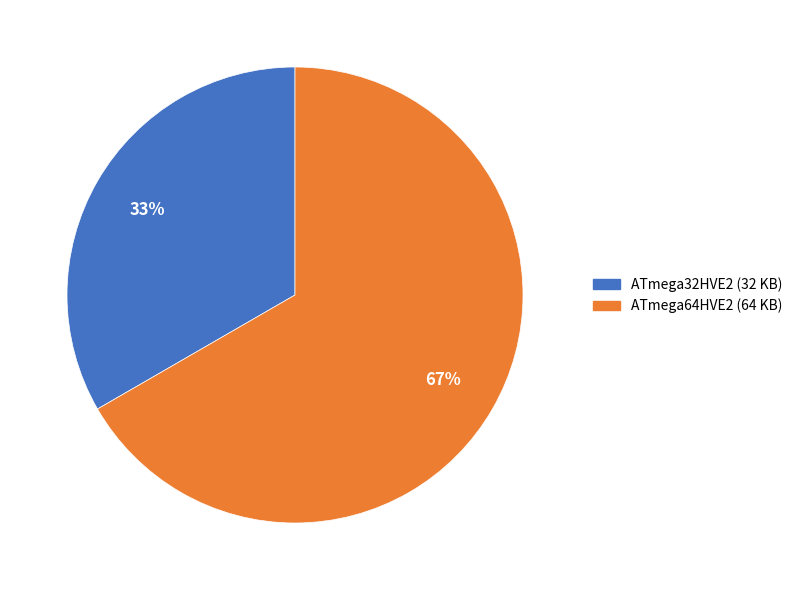

Count the number of slices in the pie.

2